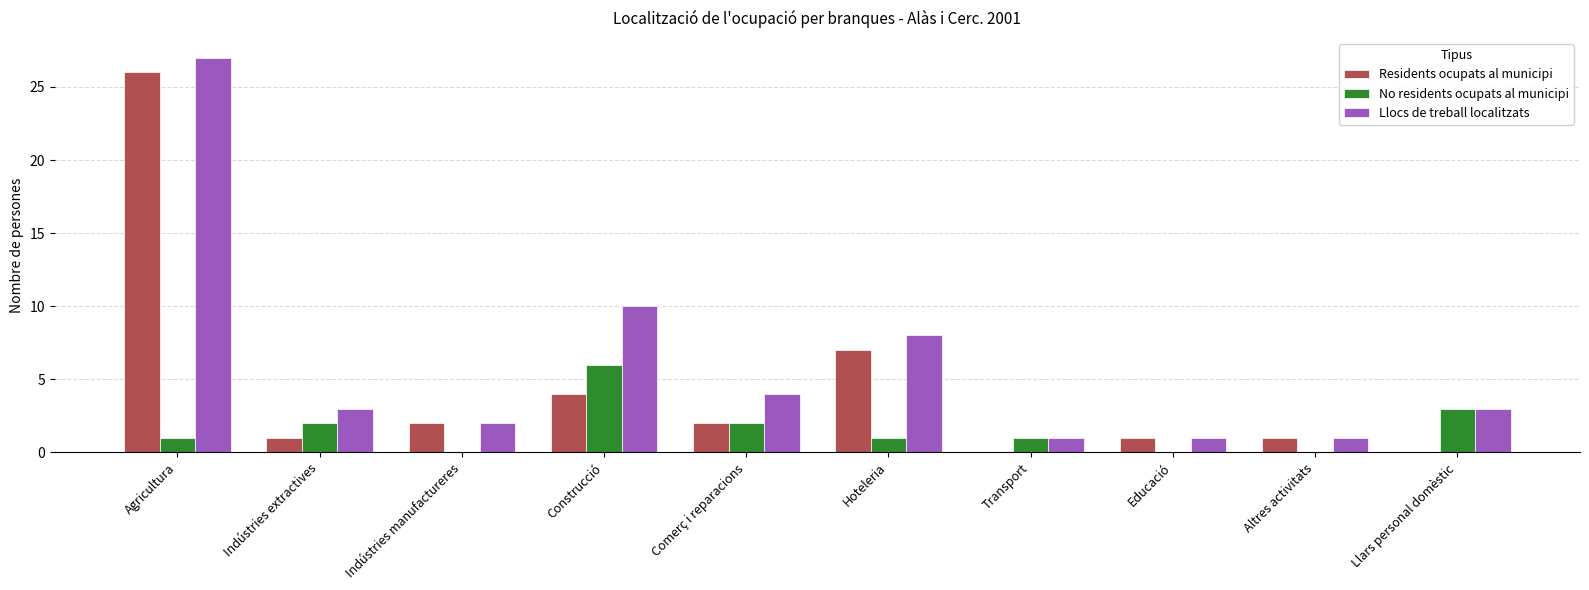

What are all the series names shown in the legend?

Residents ocupats al municipi, No residents ocupats al municipi, Llocs de treball localitzats